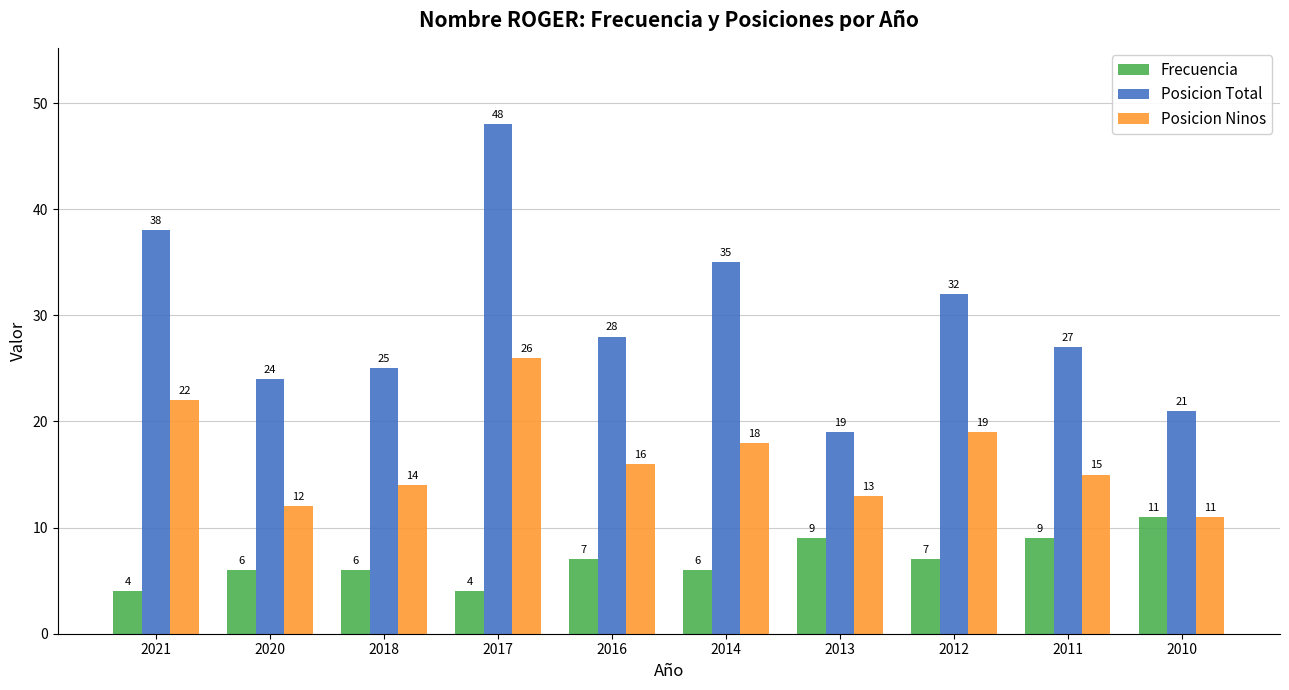

Are the bars horizontal?

No